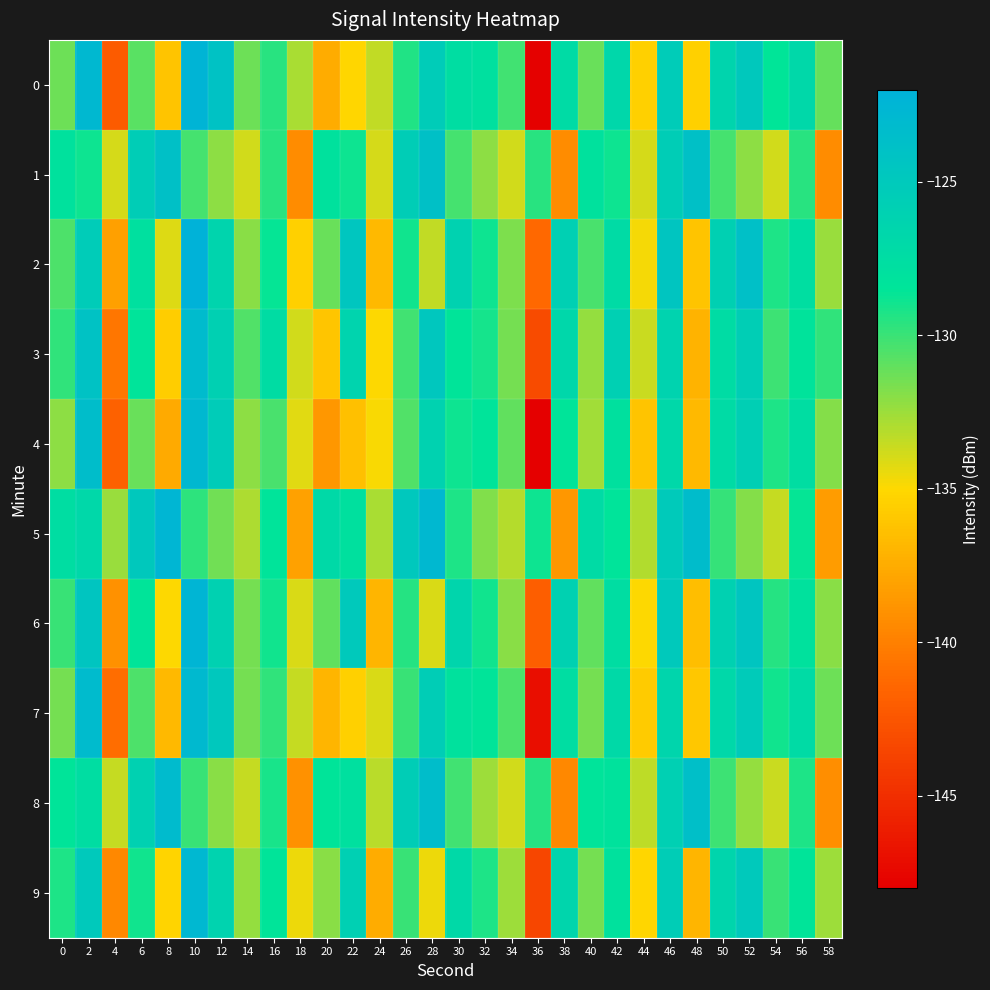

Reading right to left, what are all the values shown in this chart?

0: 58=-131.1	56=-126.8	54=-128.6	52=-124.9	50=-126.5	48=-135.5	46=-125.3	44=-135.4	42=-126.7	40=-131.2	38=-127.2	36=-147.9	34=-130.2	32=-127.8	30=-127.6	28=-125.3	26=-129.3	24=-133.4	22=-135.2	20=-137.5	18=-132.8	16=-129.6	14=-131.3	12=-124.1	10=-122.4	8=-136.2	6=-130.8	4=-142.2	2=-122.9	0=-131.3
1: 58=-139.3	56=-129.6	54=-133.9	52=-132.1	50=-130.3	48=-123.9	46=-125.5	44=-134.0	42=-128.9	40=-128.0	38=-139.3	36=-129.6	34=-133.9	32=-132.1	30=-130.3	28=-123.9	26=-125.5	24=-134.0	22=-128.9	20=-128.0	18=-139.3	16=-129.6	14=-133.9	12=-132.1	10=-130.3	8=-123.9	6=-125.5	4=-134.0	2=-128.9	0=-128.0
2: 58=-132.4	56=-127.6	54=-129.3	52=-123.8	50=-125.9	48=-136.2	46=-124.5	44=-134.7	42=-127.2	40=-130.4	38=-125.8	36=-141.3	34=-131.7	32=-128.9	30=-126.1	28=-133.4	26=-129.0	24=-136.8	22=-124.6	20=-131.2	18=-135.5	16=-128.7	14=-132.0	12=-126.4	10=-121.9	8=-134.1	6=-127.8	4=-138.2	2=-125.3	0=-130.5
3: 58=-129.8	56=-128.2	54=-130.1	52=-125.6	50=-127.3	48=-137.1	46=-126.2	44=-133.6	42=-125.8	40=-132.3	38=-126.7	36=-143.2	34=-131.5	32=-129.1	30=-128.4	28=-124.7	26=-130.2	24=-134.9	22=-126.3	20=-136.1	18=-133.8	16=-127.4	14=-130.6	12=-125.9	10=-123.2	8=-135.7	6=-128.3	4=-140.5	2=-124.1	0=-129.8
4: 58=-131.9	56=-127.5	54=-129.3	52=-125.7	50=-127.2	48=-136.8	46=-126.8	44=-136.2	42=-127.9	40=-132.6	38=-128.5	36=-148.9	34=-131.0	32=-128.3	30=-128.9	28=-126.1	26=-130.6	24=-134.8	22=-136.4	20=-138.7	18=-134.2	16=-130.4	14=-132.1	12=-125.3	10=-122.9	8=-137.6	6=-131.2	4=-141.8	2=-123.5	0=-132.1
5: 58=-138.4	56=-128.7	54=-133.5	52=-131.9	50=-129.9	48=-123.4	46=-125.1	44=-133.0	42=-128.3	40=-127.2	38=-138.7	36=-128.9	34=-133.1	32=-131.8	30=-129.3	28=-122.9	26=-124.8	24=-132.8	22=-127.9	20=-127.0	18=-138.1	16=-128.3	14=-132.9	12=-131.4	10=-129.7	8=-122.6	6=-124.9	4=-132.4	2=-126.8	0=-127.5
6: 58=-132.0	56=-128.0	54=-129.5	52=-124.5	50=-126.0	48=-136.5	46=-125.0	44=-135.0	42=-127.5	40=-131.0	38=-126.0	36=-142.0	34=-132.0	32=-129.0	30=-126.5	28=-134.0	26=-129.5	24=-137.0	22=-125.0	20=-131.0	18=-134.0	16=-129.0	14=-131.5	12=-126.0	10=-122.5	8=-135.0	6=-128.5	4=-139.0	2=-124.5	0=-130.0
7: 58=-131.3	56=-127.2	54=-129.0	52=-125.2	50=-126.8	48=-136.0	46=-126.5	44=-135.8	42=-127.0	40=-131.5	38=-127.5	36=-147.0	34=-130.5	32=-128.5	30=-128.0	28=-125.5	26=-130.0	24=-134.0	22=-135.5	20=-137.0	18=-133.5	16=-129.8	14=-131.5	12=-124.8	10=-123.0	8=-136.8	6=-130.5	4=-141.0	2=-123.2	0=-131.5
8: 58=-139.2	56=-129.3	54=-133.6	52=-132.3	50=-130.1	48=-123.7	46=-125.8	44=-133.3	42=-128.1	40=-128.3	38=-139.5	36=-129.5	34=-133.8	32=-132.5	30=-130.2	28=-123.5	26=-125.5	24=-133.2	22=-127.8	20=-128.5	18=-139.0	16=-129.2	14=-133.5	12=-132.0	10=-130.0	8=-123.2	6=-126.0	4=-133.5	2=-127.5	0=-128.5
9: 58=-132.5	56=-128.5	54=-130.0	52=-125.0	50=-126.5	48=-137.0	46=-125.5	44=-135.2	42=-128.0	40=-131.5	38=-126.5	36=-143.5	34=-132.5	32=-129.3	30=-127.0	28=-134.5	26=-130.0	24=-137.5	22=-125.8	20=-132.0	18=-134.5	16=-128.5	14=-132.3	12=-126.2	10=-122.8	8=-135.3	6=-129.0	4=-139.5	2=-125.0	0=-129.3